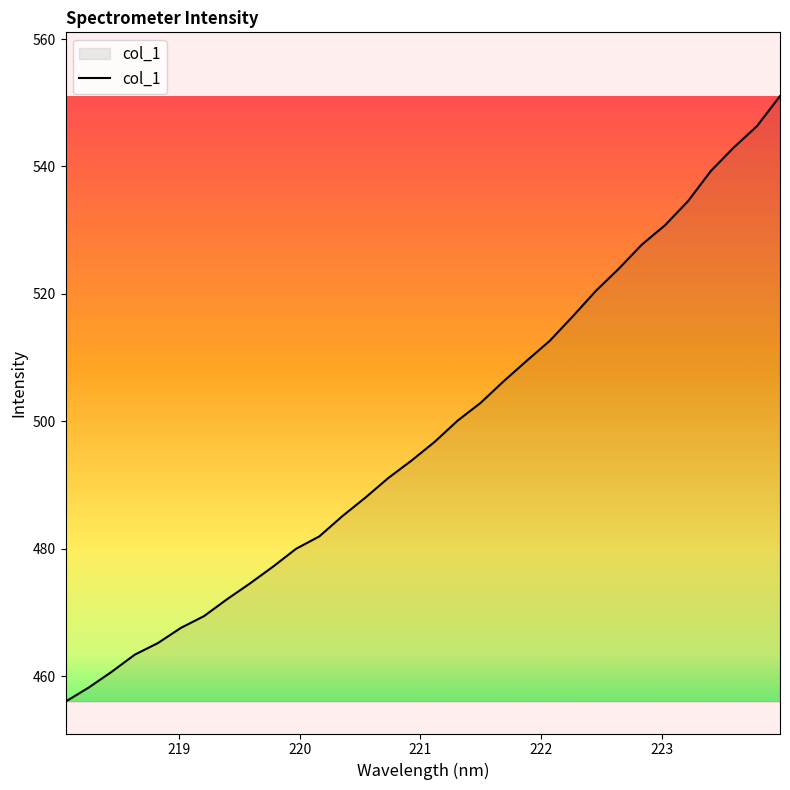

True or false: the data has more than 1 interior local peaks.

False